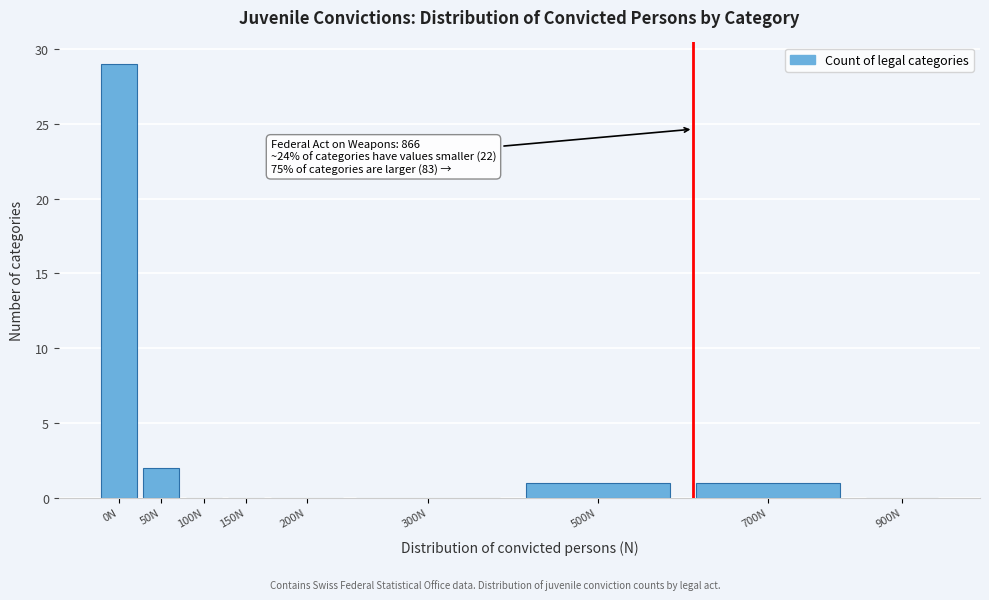

Reading left to right, transcribe all the data shown in this chart.

0N=29	50N=2	100N=0	150N=0	200N=0	300N=0	500N=1	700N=1	900N=0